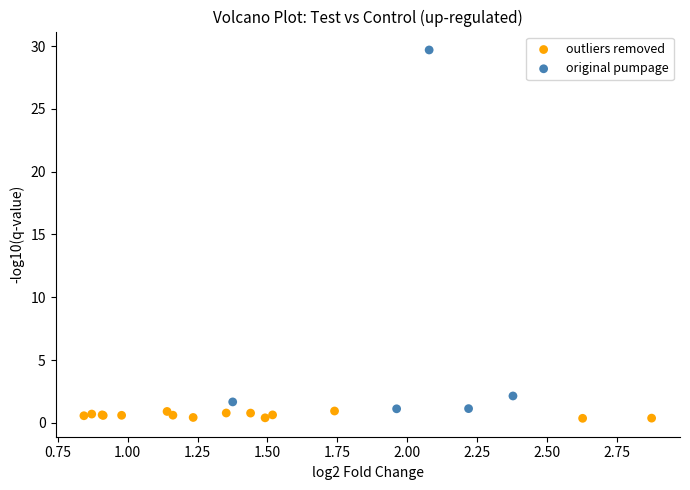

Which series has the widest spread of Y values?

original pumpage